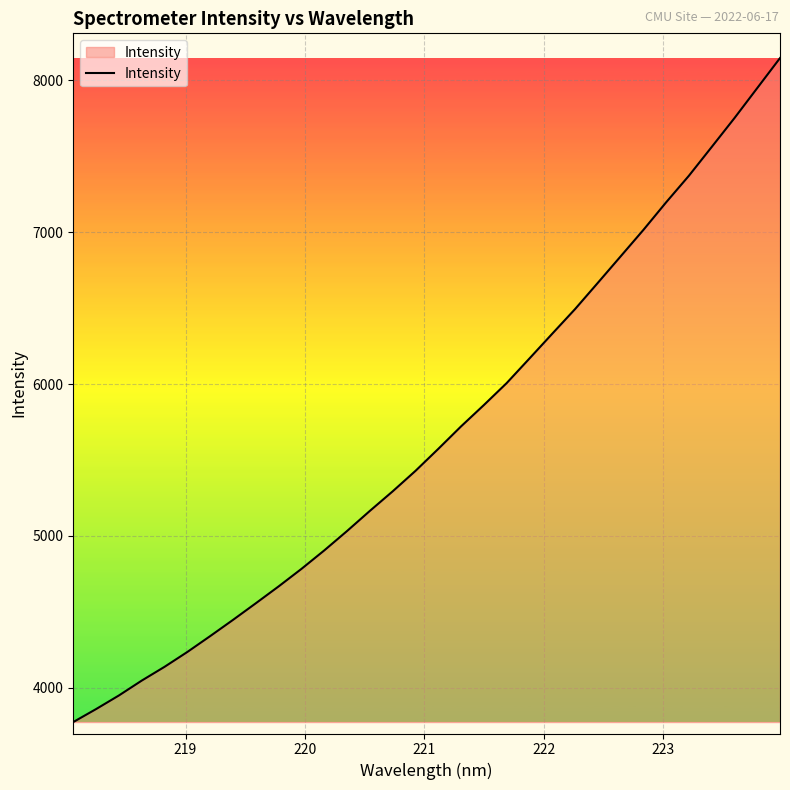

What is the smallest value displayed?

3774.7